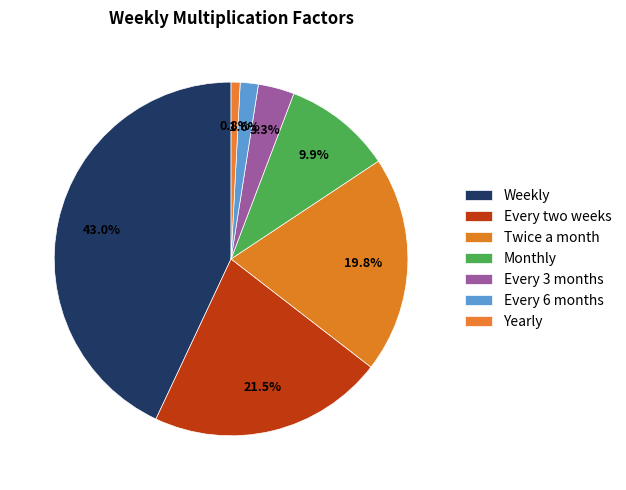

The Yearly slice represents 1% of the pie. True or false?

True